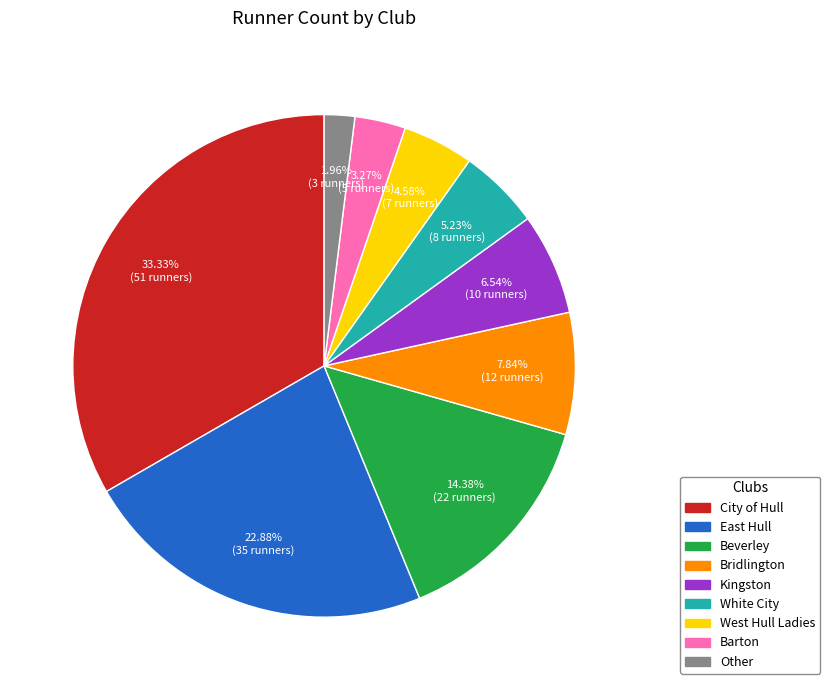

To the nearest percent, what is the difference between the largest and smallest slice percentages?

31%